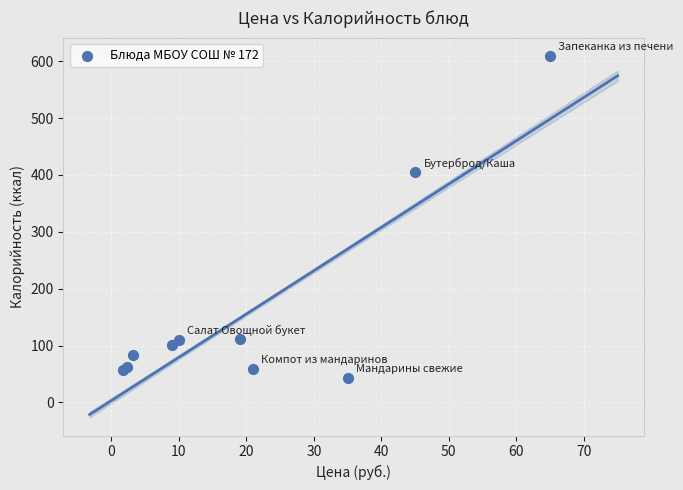

What Y value in the scatter plot is closest to 326?

404.4